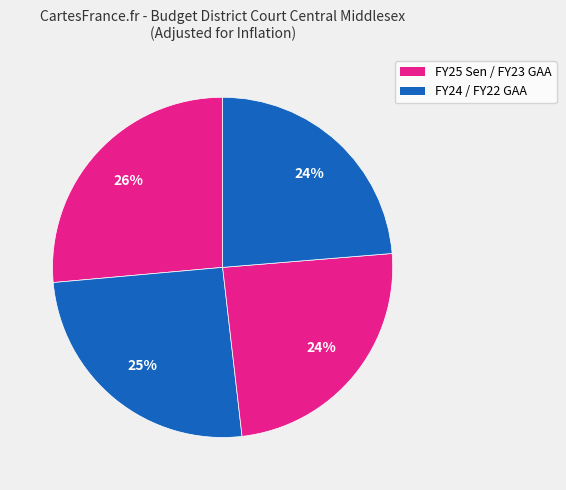

Rank the categories by value from highest to lowest.

FY25 Sen, FY24, FY23 GAA, FY22 GAA